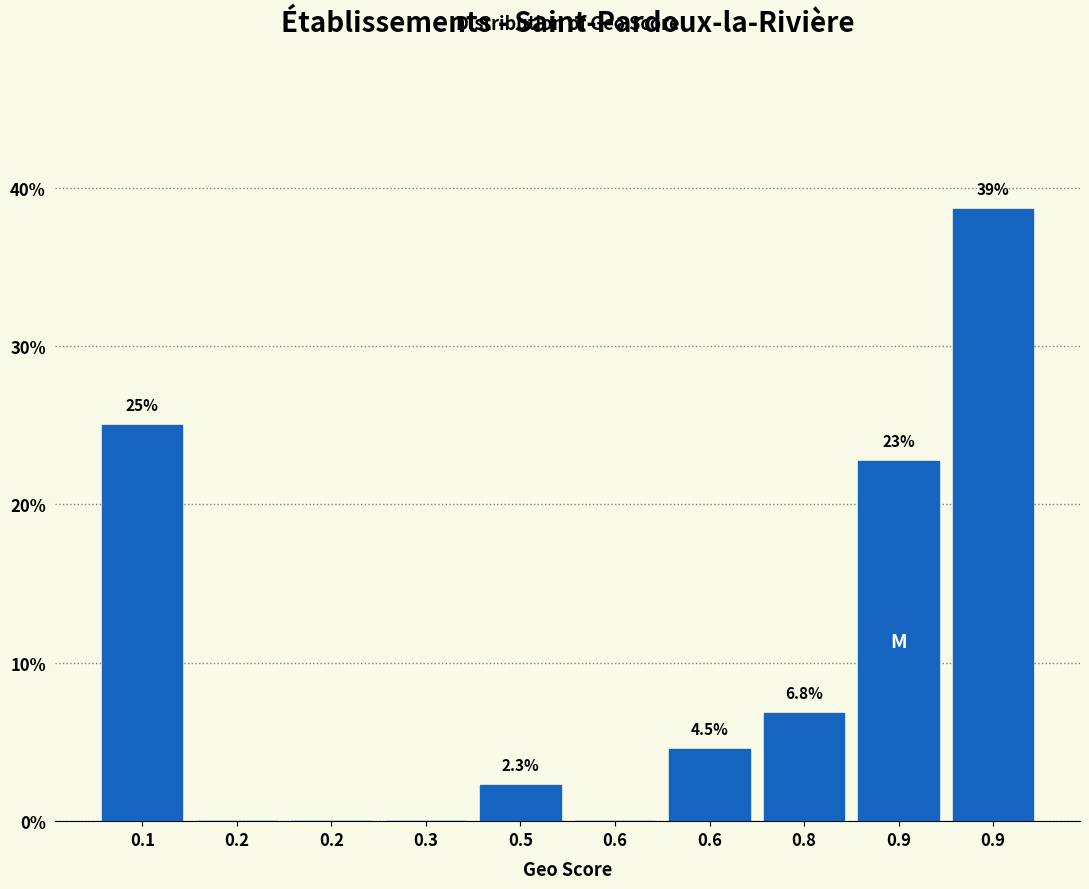

How many values are above zero?

6